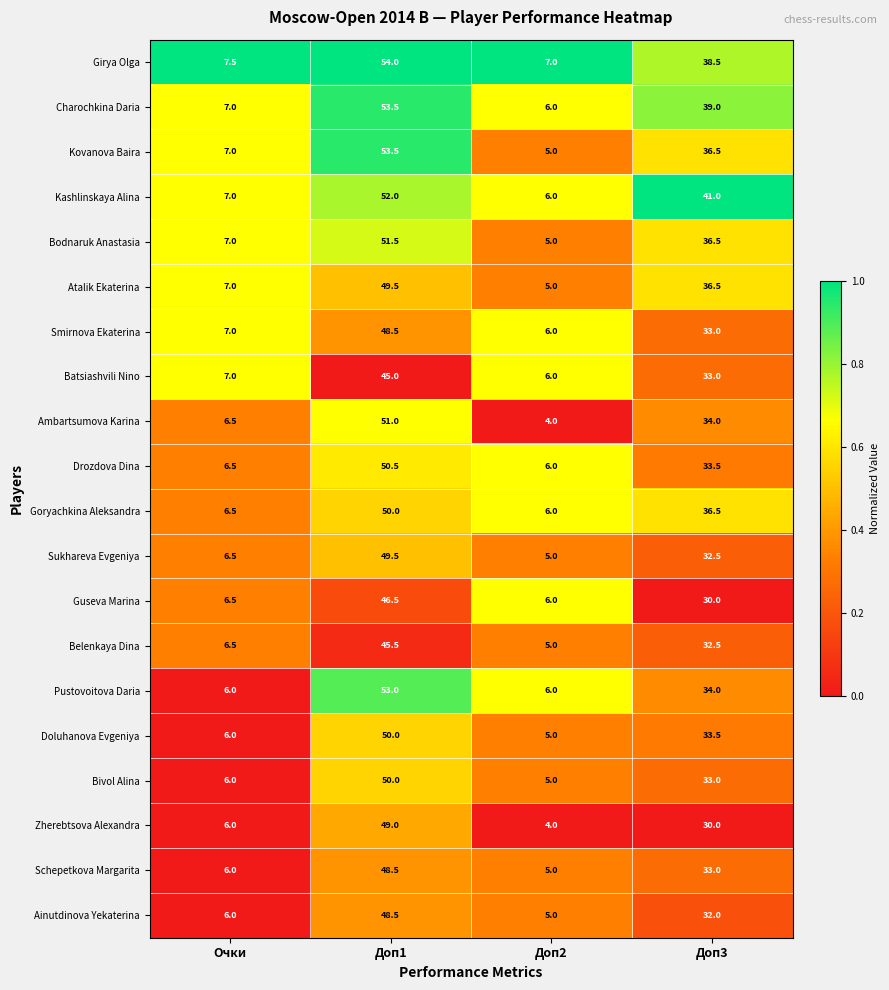

What is the spread (max minus min) of values at Очки?

1.5